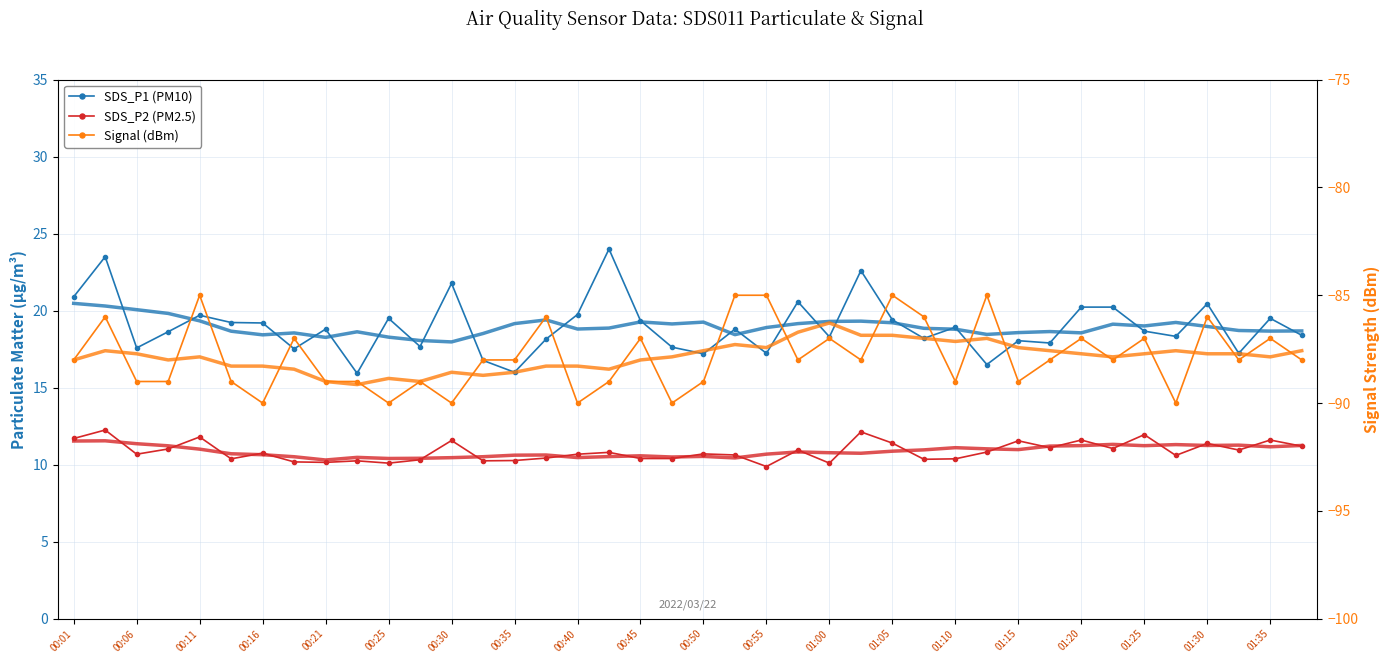

Reading left to right, what are all the values shown in this chart?

SDS_P1 (PM10): 20.9	23.5	17.6	18.6	19.7	19.2	19.2	17.5	18.8	15.9	19.5	17.7	21.8	16.8	16.0	18.1	19.8	24.0	19.4	17.6	17.2	18.8	17.2	20.6	18.3	22.6	19.4	18.2	18.9	16.5	18.1	17.9	20.2	20.2	18.7	18.3	20.4	17.2	19.5	18.4
SDS_P2 (PM2.5): 11.7	12.2	10.7	11.0	11.8	10.4	10.8	10.2	10.2	10.2	10.1	10.3	11.6	10.2	10.3	10.4	10.7	10.8	10.4	10.4	10.7	10.6	9.9	10.9	10.1	12.1	11.4	10.3	10.4	10.8	11.6	11.1	11.6	11.1	11.9	10.6	11.4	10.9	11.6	11.2
Signal (dBm): -88.0	-86.0	-89.0	-89.0	-85.0	-89.0	-90.0	-87.0	-89.0	-89.0	-90.0	-89.0	-90.0	-88.0	-88.0	-86.0	-90.0	-89.0	-87.0	-90.0	-89.0	-85.0	-85.0	-88.0	-87.0	-88.0	-85.0	-86.0	-89.0	-85.0	-89.0	-88.0	-87.0	-88.0	-87.0	-90.0	-86.0	-88.0	-87.0	-88.0